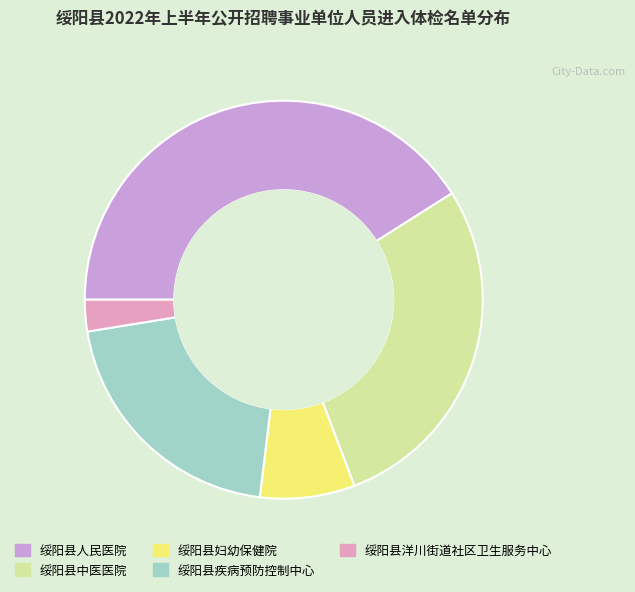

Is the sum of 绥阳县洋川街道社区卫生服务中心 and 绥阳县中医医院 greater than half?

No